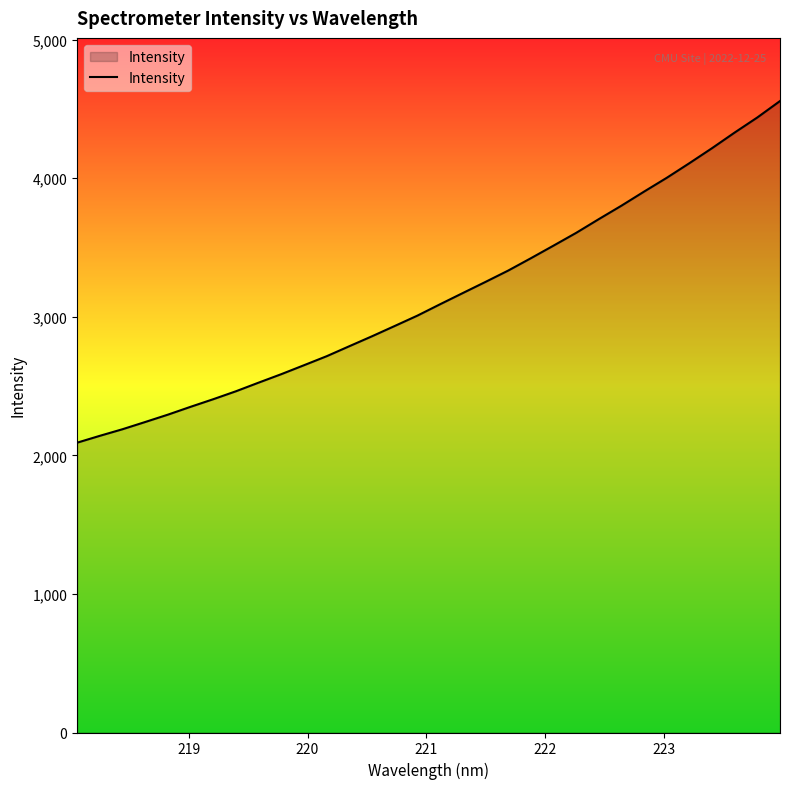

What is the minimum value shown in the chart?

2091.2